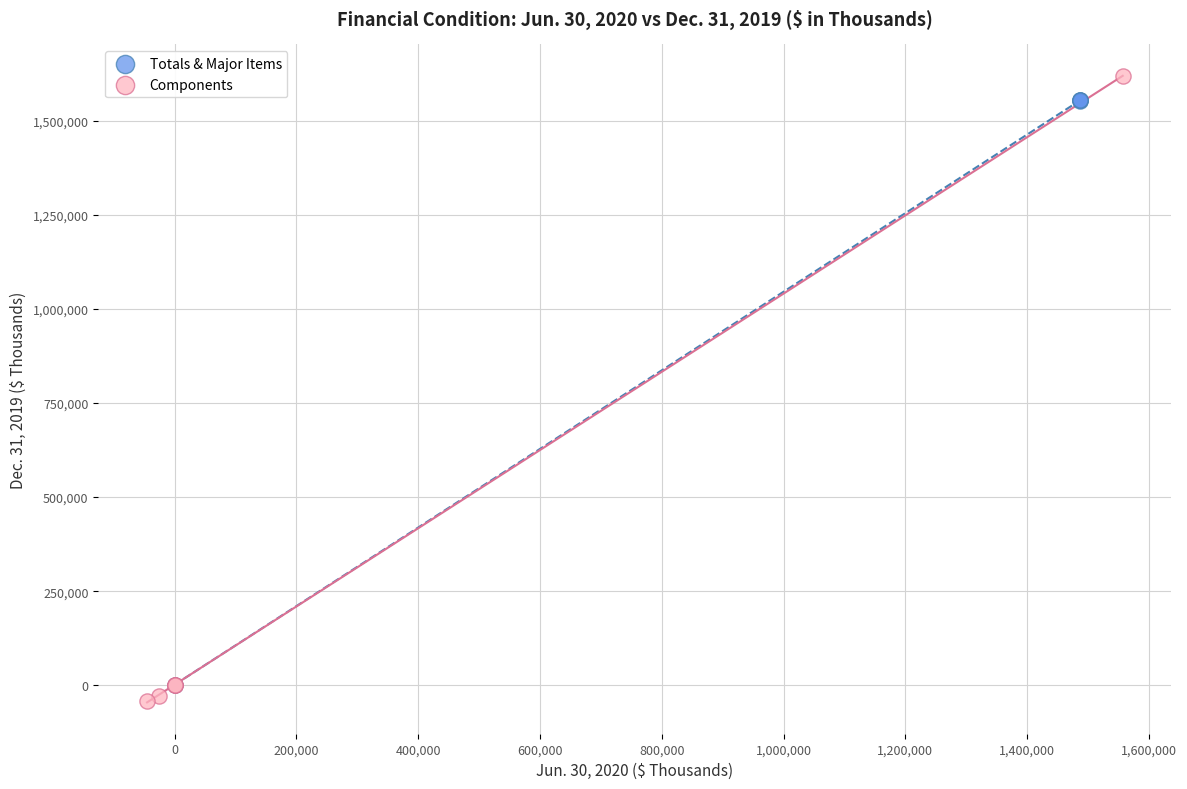

Which series has the widest spread of Y values?

Components